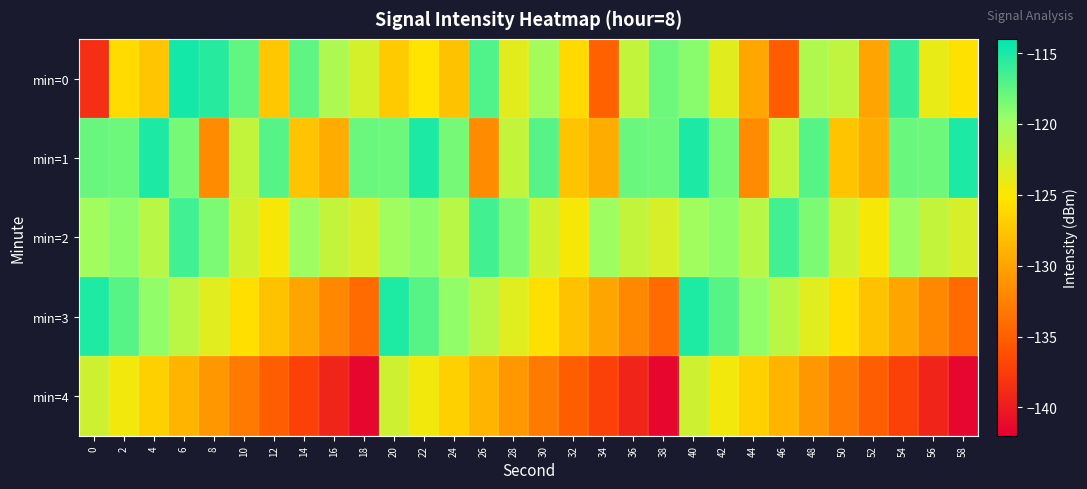

What is the spread (max minus min) of values at 34?

17.3